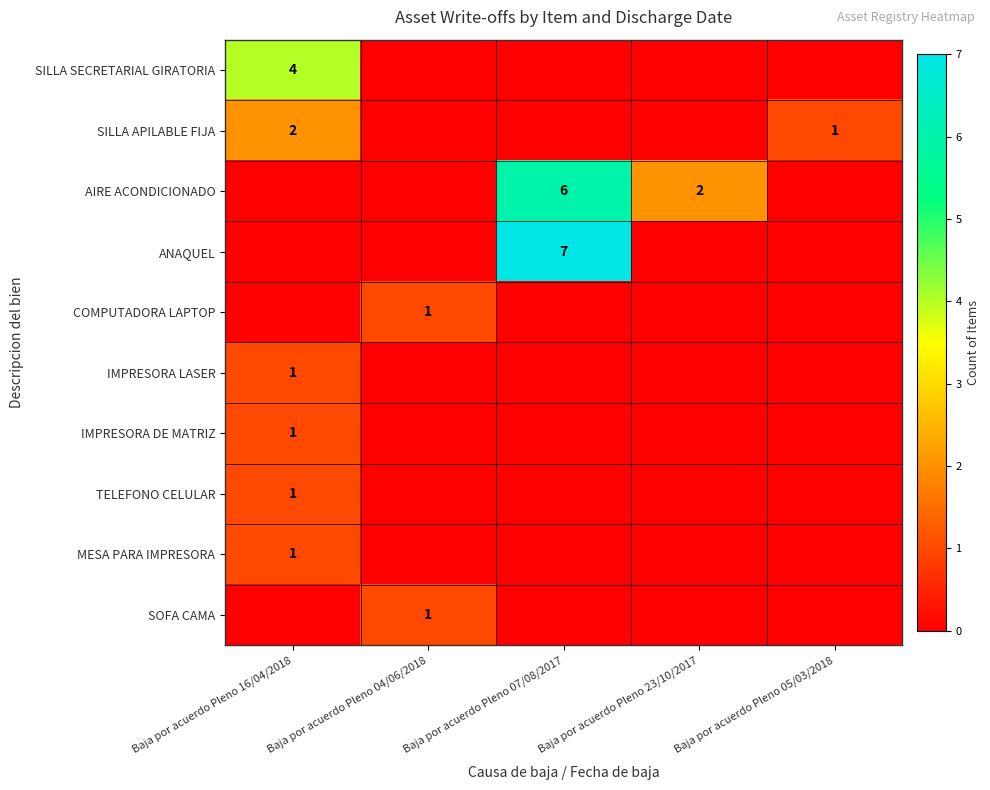

Is it true that SILLA APILABLE FIJA equals 1 at Baja por acuerdo Pleno 05/03/2018?

True